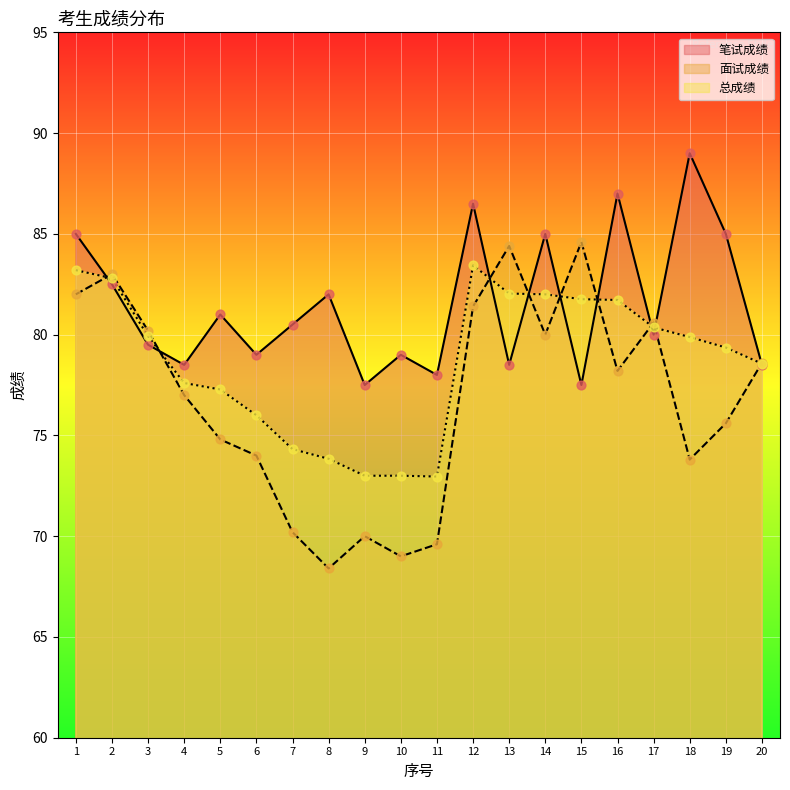

What are all the series names shown in the legend?

笔试成绩, 面试成绩, 总成绩